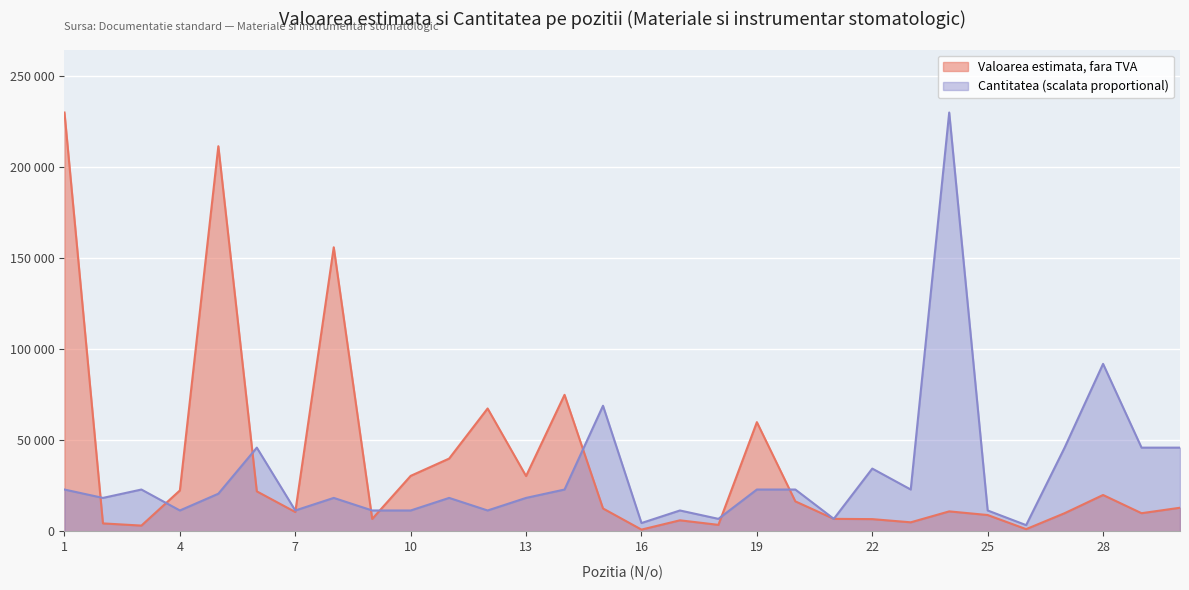

How many times do Cantitatea and Valoarea estimata (fara TVA) cross each other?

9